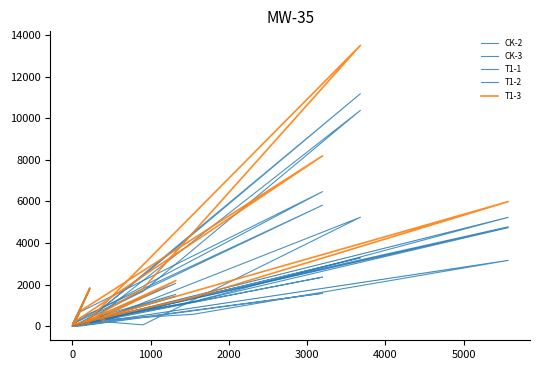

What is the greatest value displayed?

13497